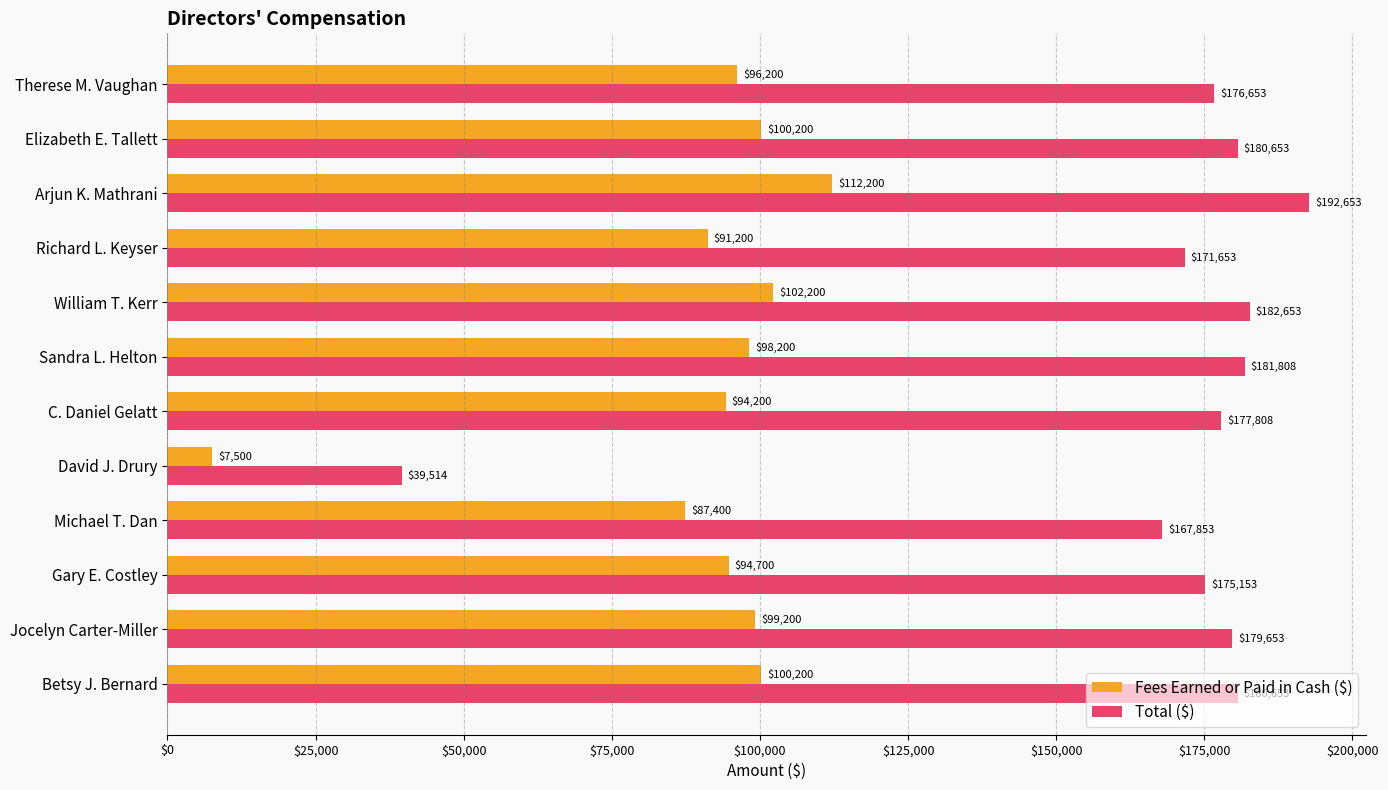

Which series has the widest spread of values?

Total ($)